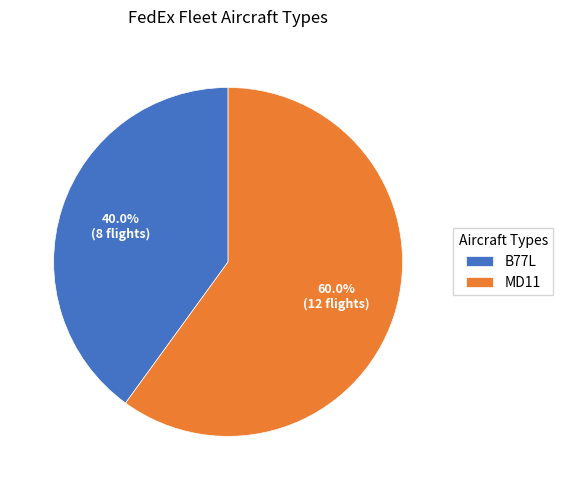

What is the largest slice in the pie chart?

MD11